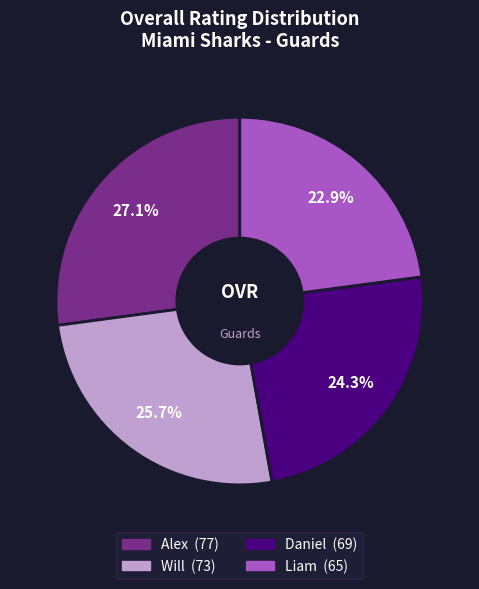

Does Alex account for over 50% of the chart?

No